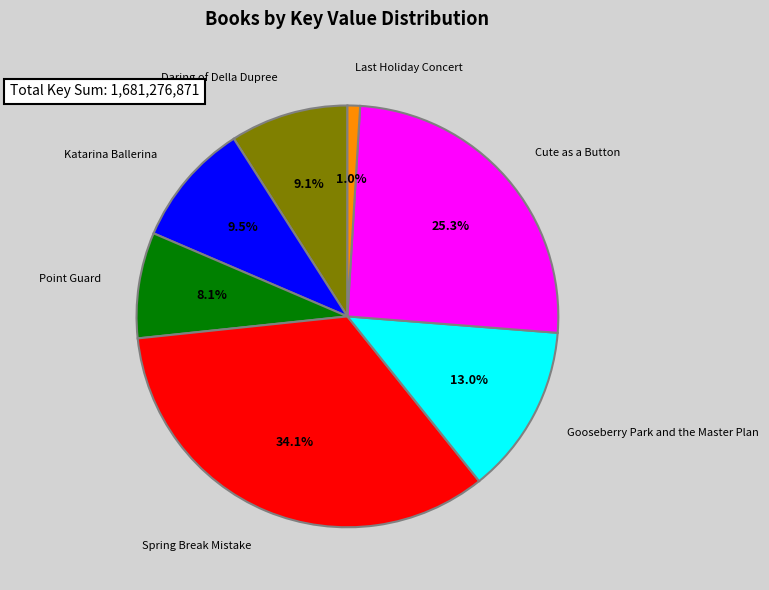

Approximately how many times larger is the value at Daring of Della Dupree compared to Katarina Ballerina?

1.0